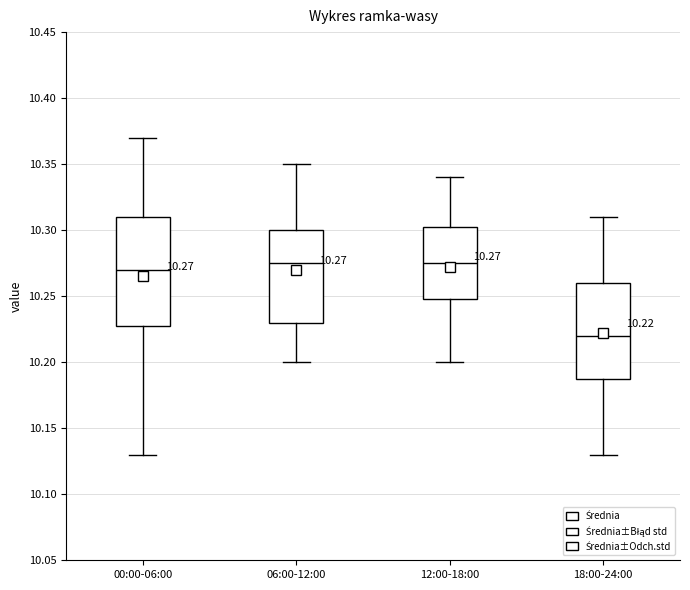

Which box is the tallest, from its lower edge to its upper edge?

00:00-06:00